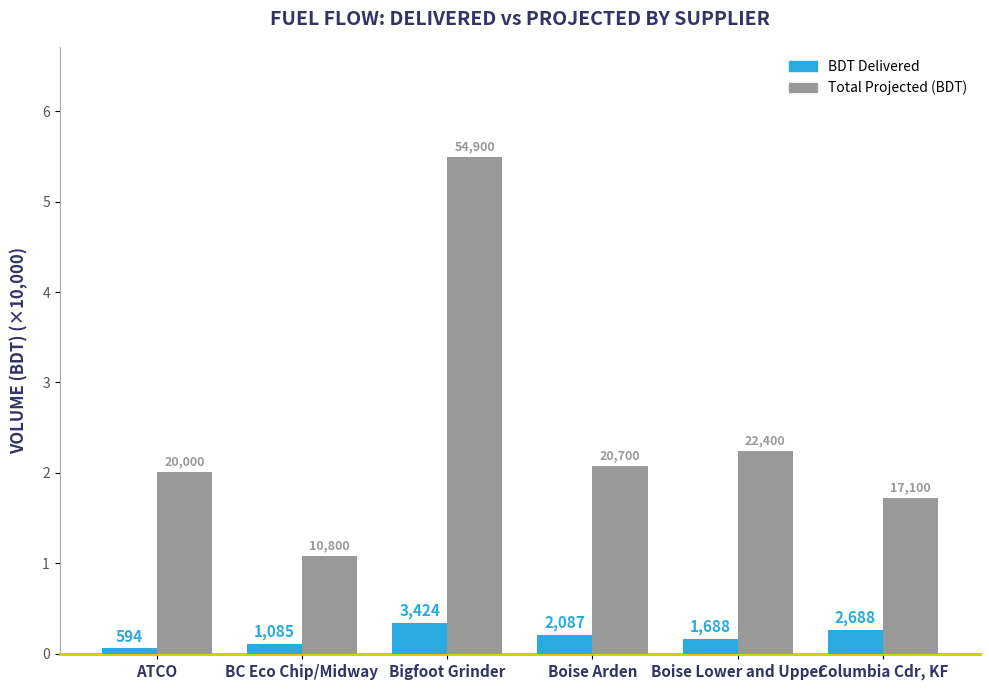

True or false: Total Projected (BDT) has a value of 5.5 at Bigfoot Grinder.

True